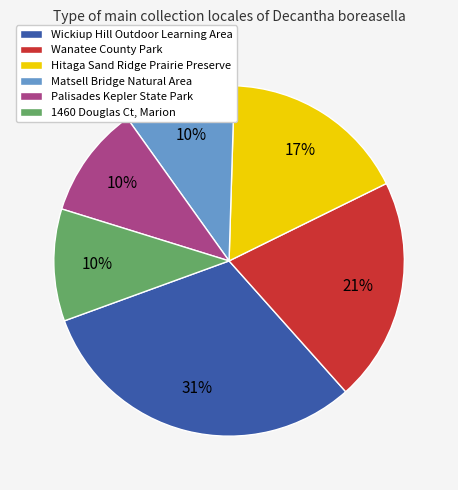

To the nearest percent, what is the average slice percentage?

17%